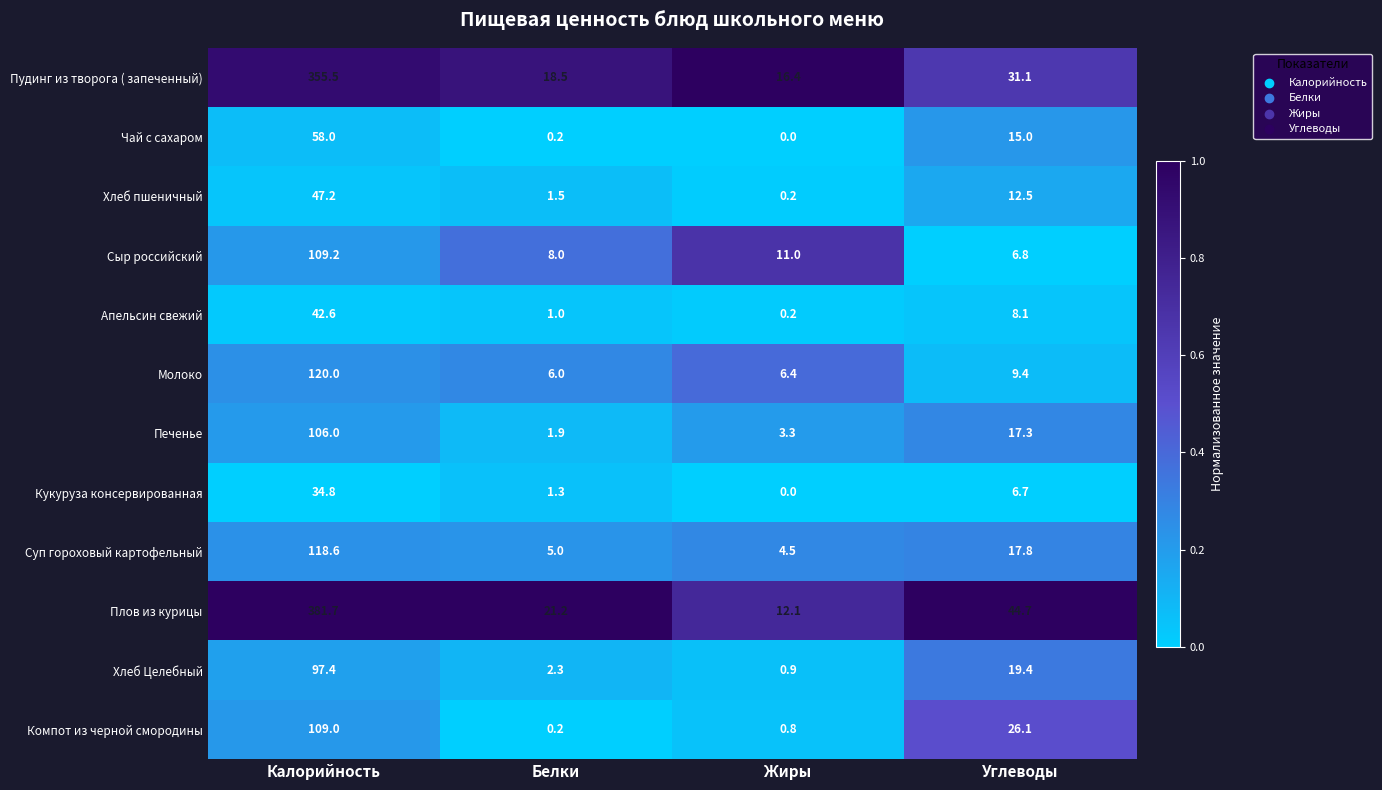

What is the sum of the Пудинг из творога ( запеченный) values at Углеводы and Белки?

49.6